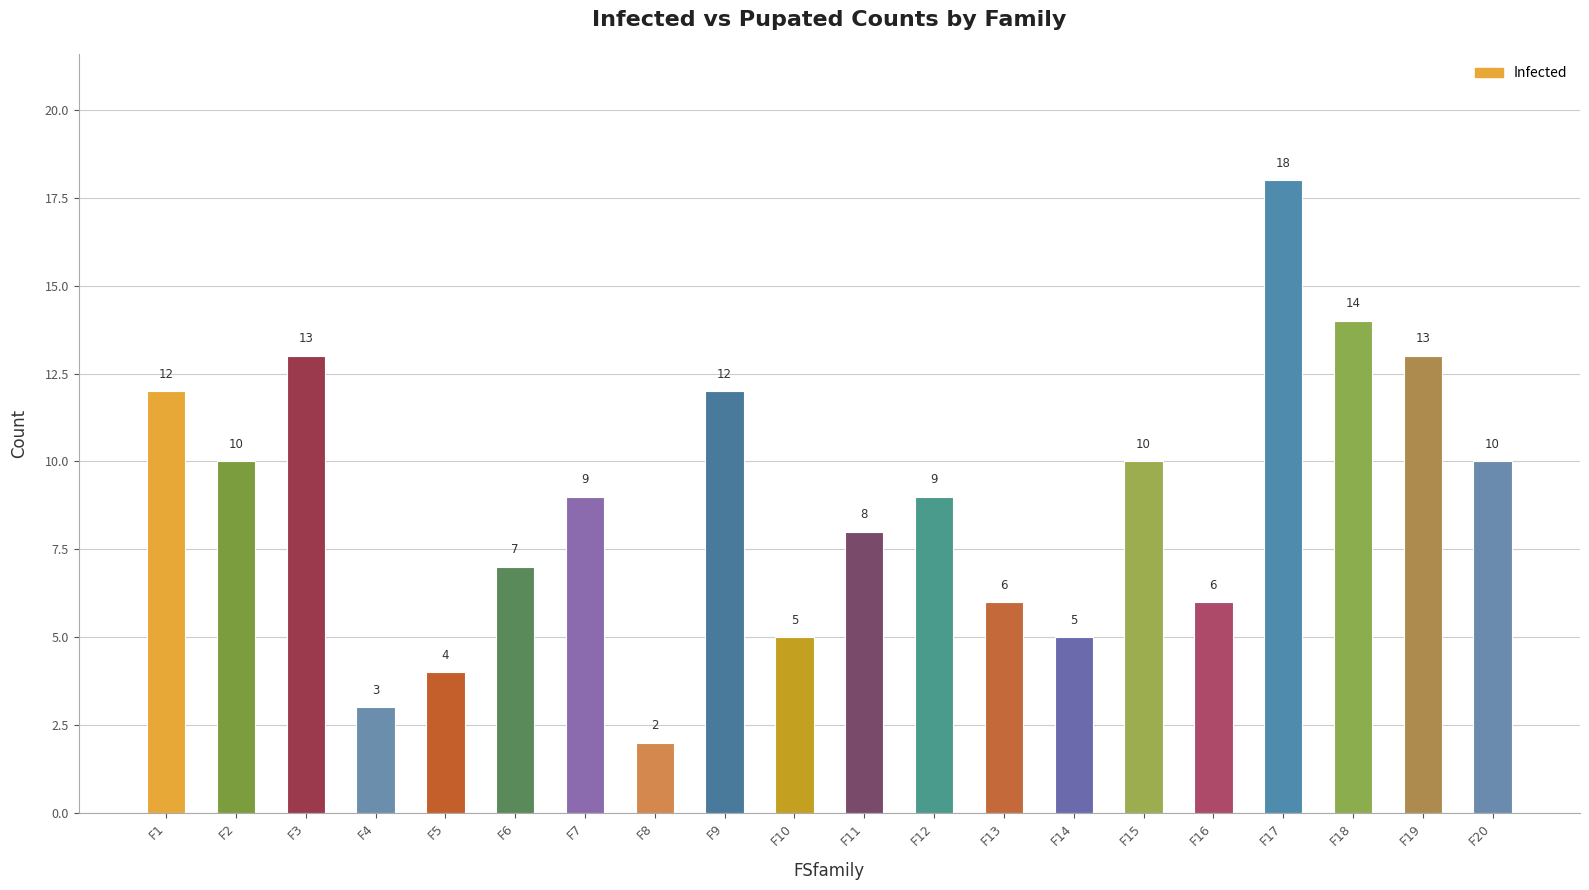

Which category has the highest value across all series?

F17